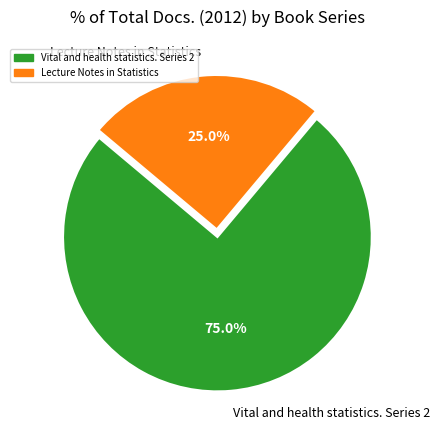

Is it true that Vital and health statistics. Series 2 is 75% of the pie?

True